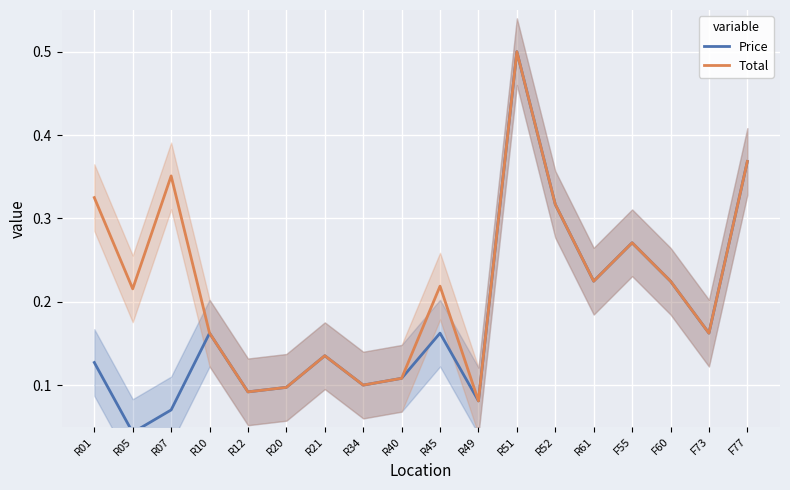

Reading left to right, transcribe all the data shown in this chart.

Price: R01=0.1	R05=0.0	R07=0.1	R10=0.2	R12=0.1	R20=0.1	R21=0.1	R34=0.1	R40=0.1	R45=0.2	R49=0.1	R51=0.5	R52=0.3	R61=0.2	F55=0.3	F60=0.2	F73=0.2	F77=0.4
Total: R01=0.3	R05=0.2	R07=0.4	R10=0.2	R12=0.1	R20=0.1	R21=0.1	R34=0.1	R40=0.1	R45=0.2	R49=0.1	R51=0.5	R52=0.3	R61=0.2	F55=0.3	F60=0.2	F73=0.2	F77=0.4